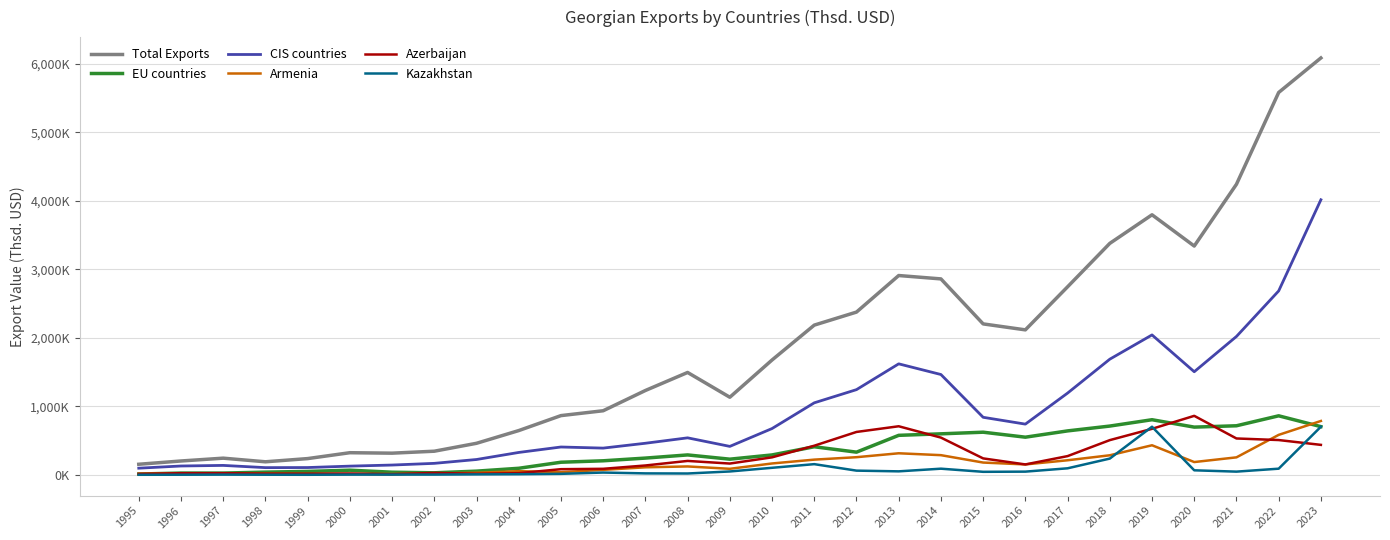

What are all the series names shown in the legend?

Total Exports, EU countries, CIS countries, Armenia, Azerbaijan, Kazakhstan